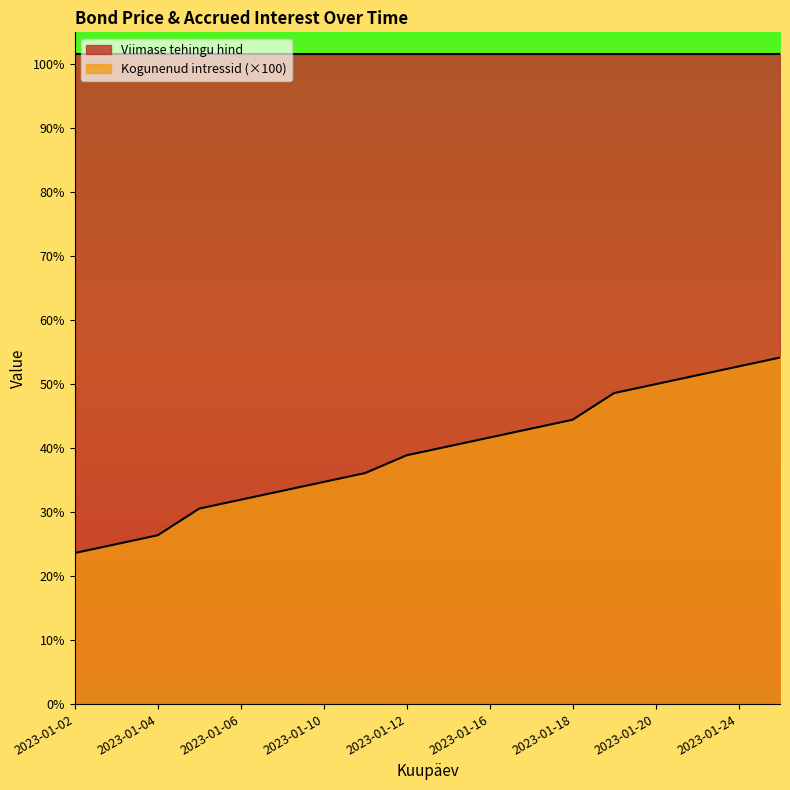

List the labels in order of value, largest first.

2023-01-25, 2023-01-24, 2023-01-23, 2023-01-20, 2023-01-19, 2023-01-18, 2023-01-17, 2023-01-16, 2023-01-13, 2023-01-12, 2023-01-11, 2023-01-10, 2023-01-09, 2023-01-06, 2023-01-05, 2023-01-04, 2023-01-03, 2023-01-02